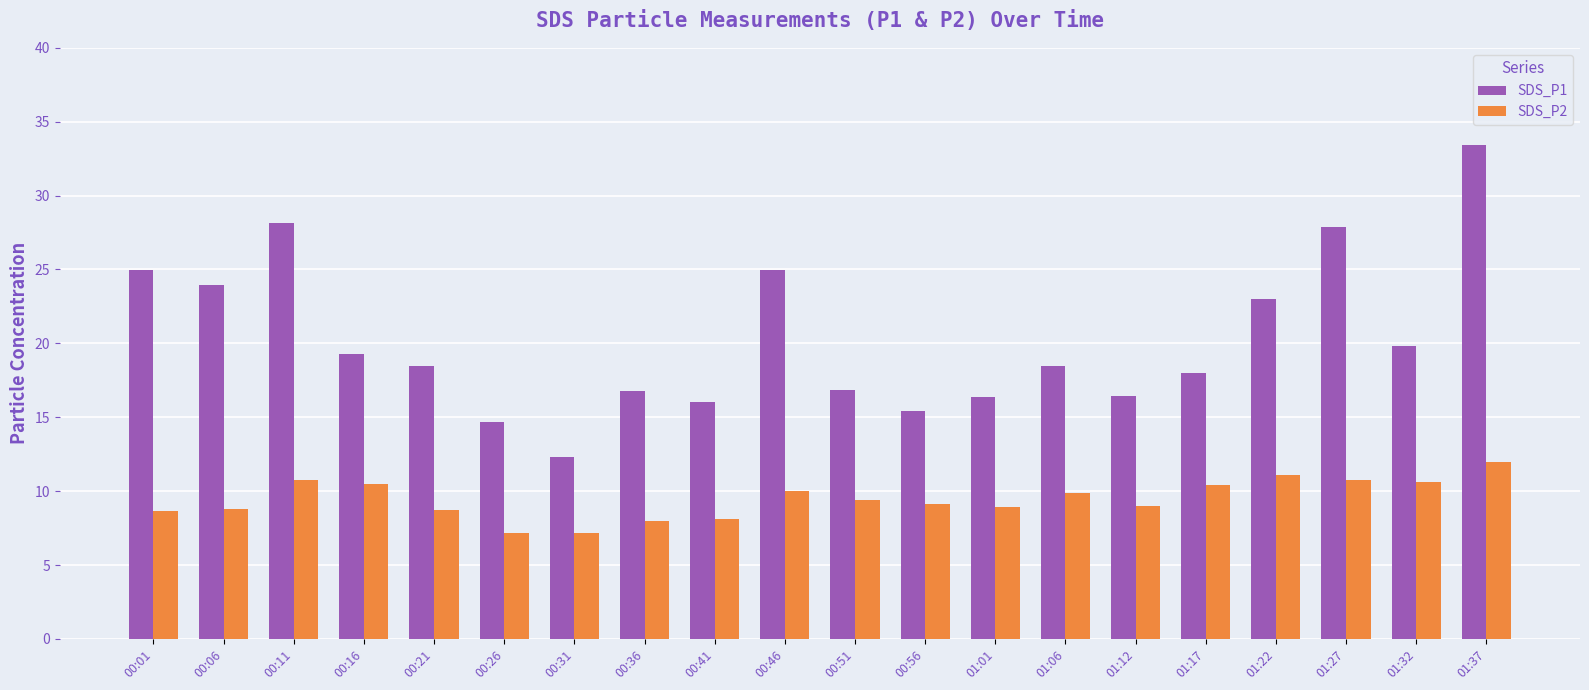

Which category has the highest value in the SDS_P2 series?

01:37